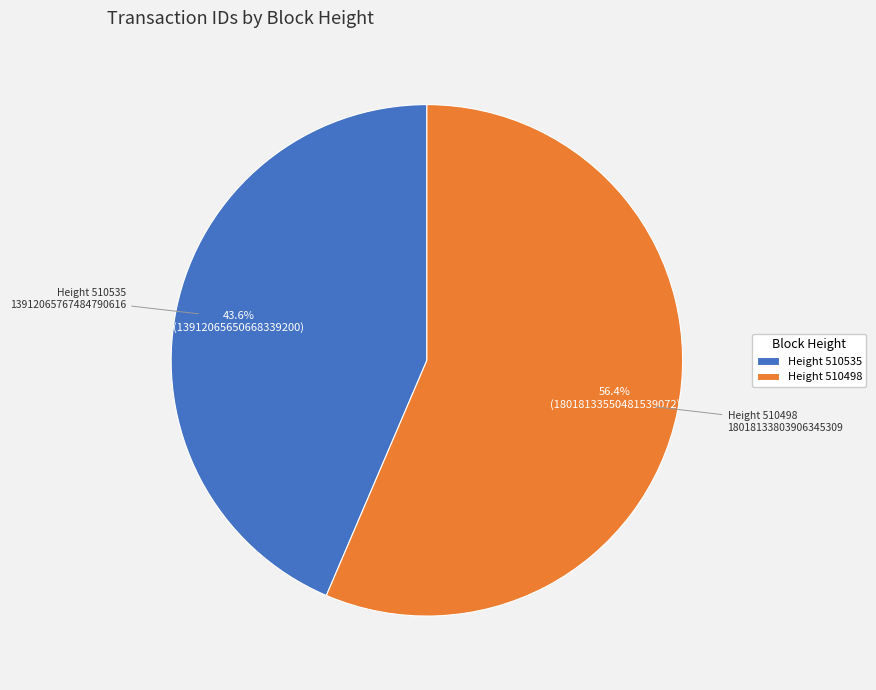

Between Height 510498 and Height 510535, which is larger?

Height 510498